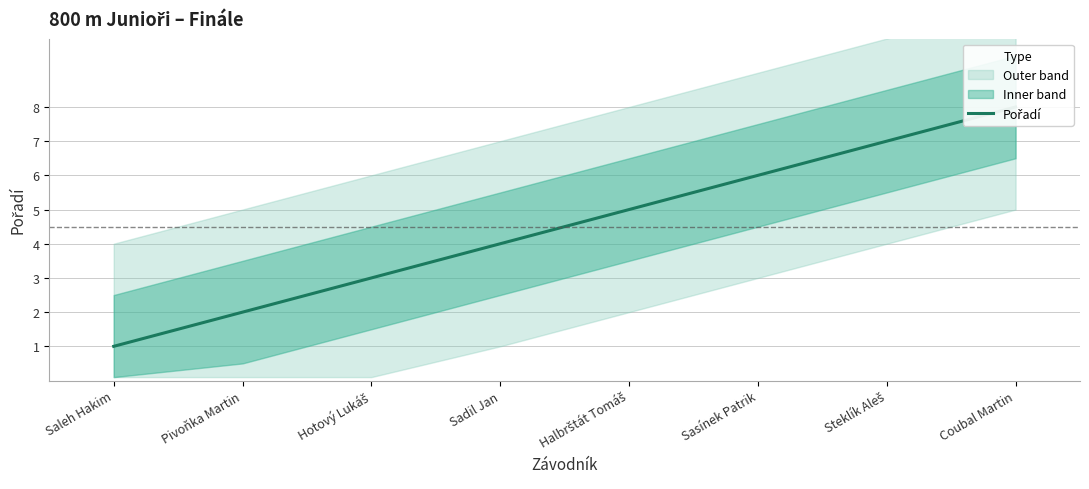

How many lines are shown in the chart?

1